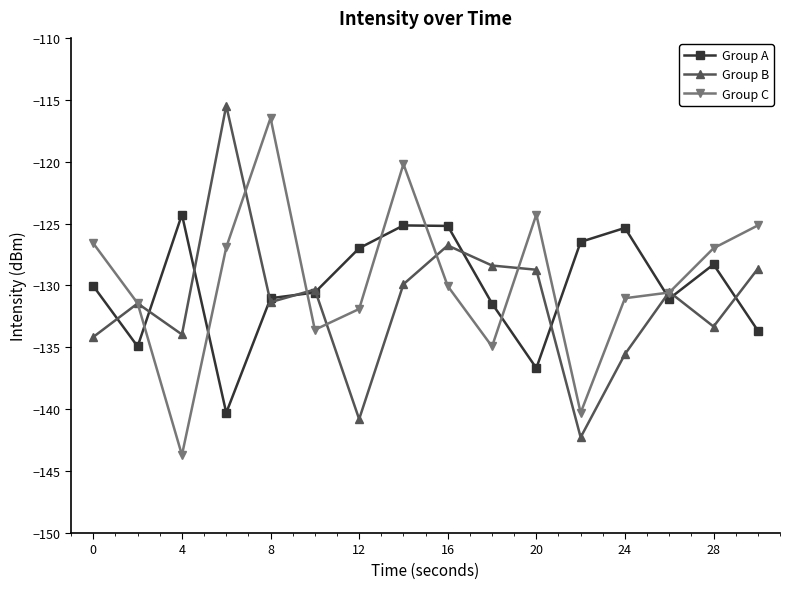

What is the minimum value shown in the chart?

-143.7